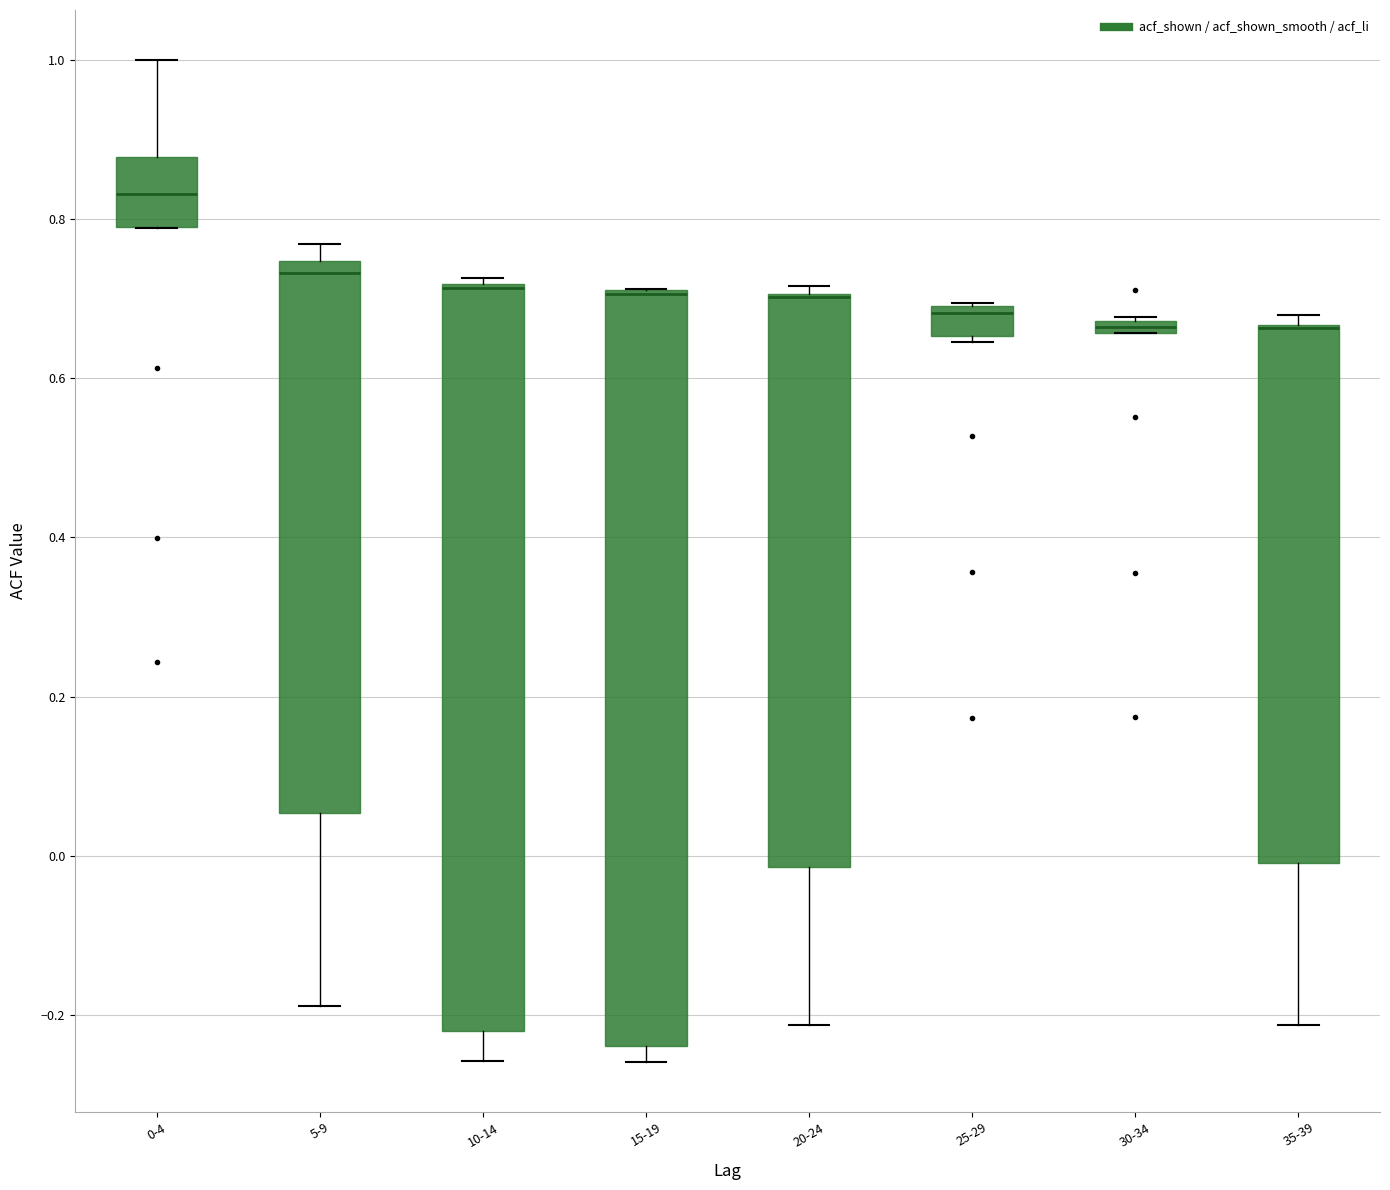

Where is the upper edge of the box for 15-19 on the y-axis? The values are not printed on the chart, so give them approximately, as read against the axis.

0.72